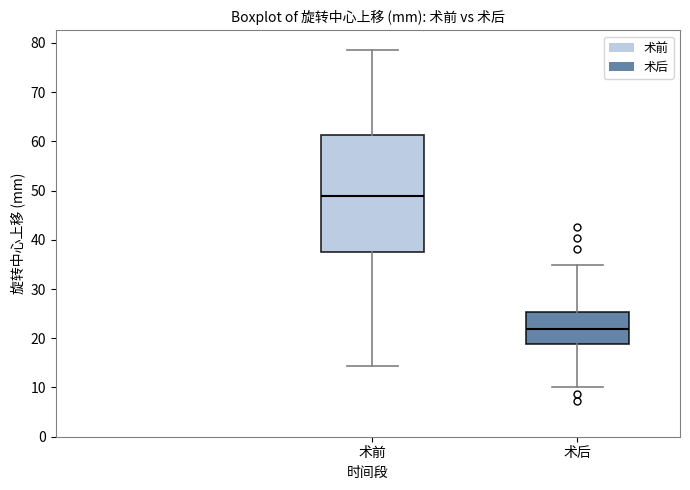

Where does the upper whisker of the box for 术前 end on the y-axis? The values are not printed on the chart, so give them approximately, as read against the axis.

79